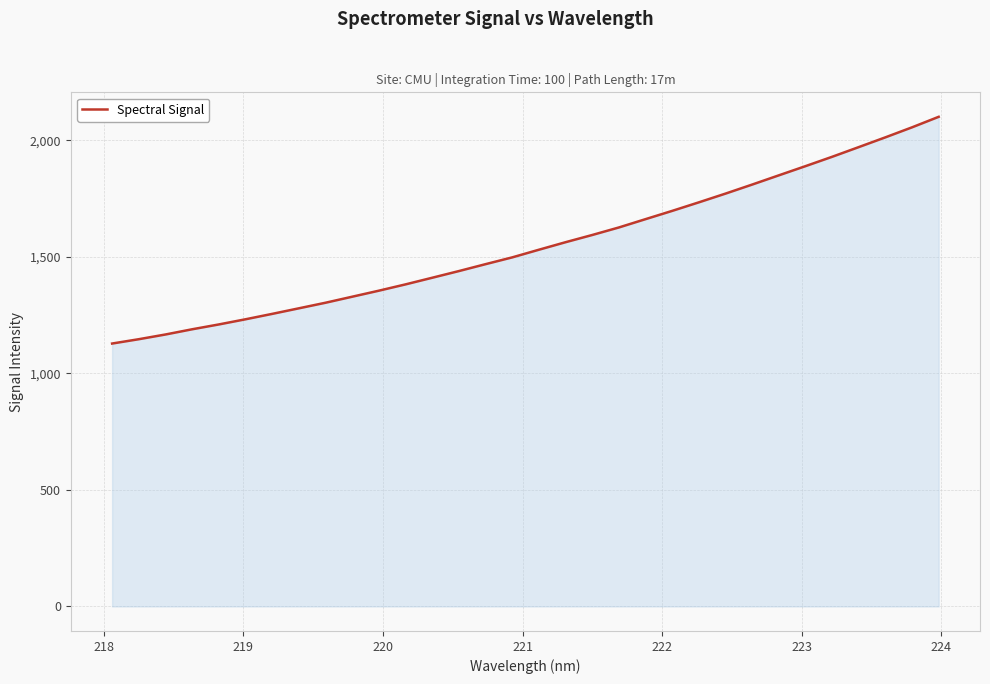

What is the smallest value displayed?

1128.6